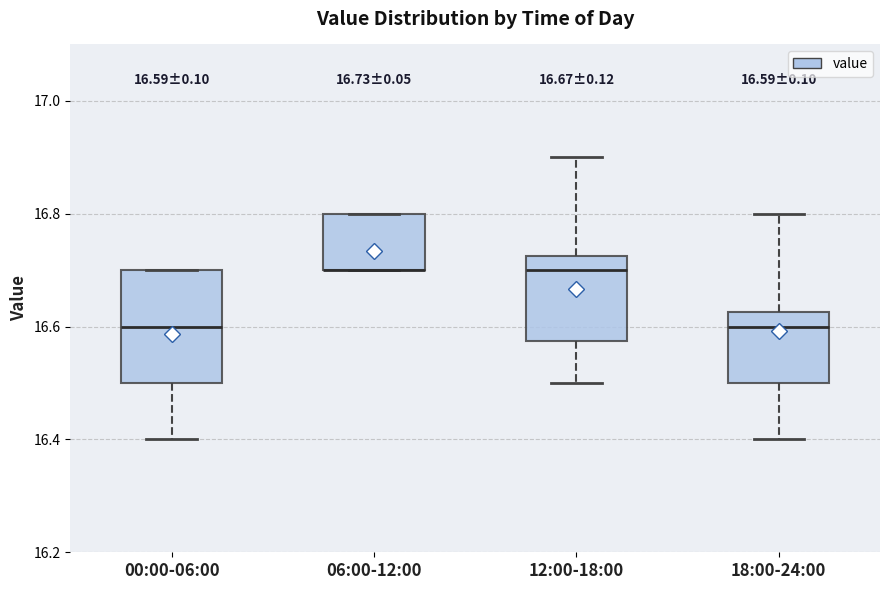

Comparing the boxes themselves (not the whiskers), which one is the tallest?

00:00-06:00